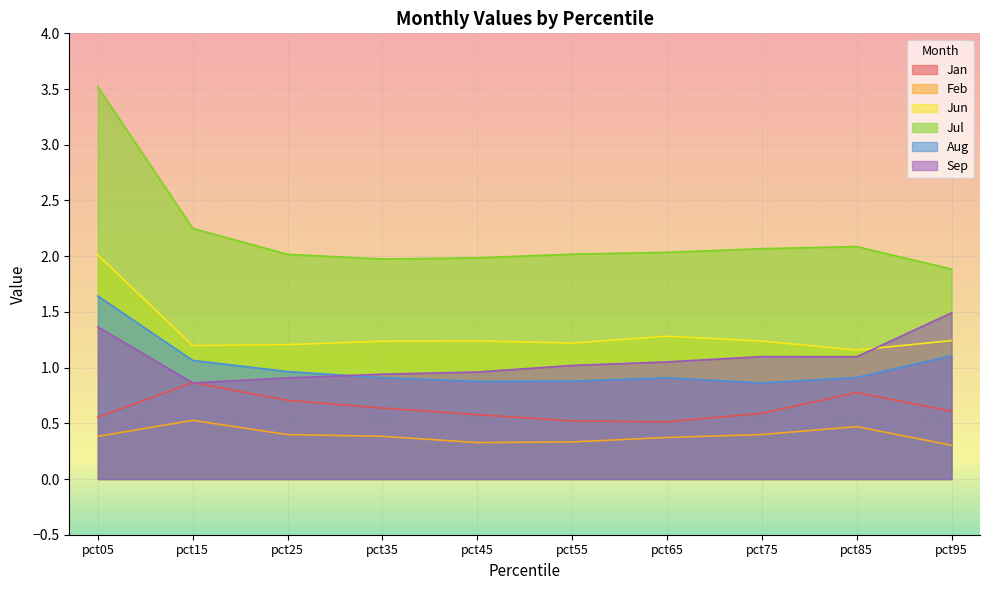

Reading right to left, transcribe all the data shown in this chart.

Jan: pct95=0.6	pct85=0.8	pct75=0.6	pct65=0.5	pct55=0.5	pct45=0.6	pct35=0.6	pct25=0.7	pct15=0.9	pct05=0.6
Feb: pct95=0.3	pct85=0.5	pct75=0.4	pct65=0.4	pct55=0.3	pct45=0.3	pct35=0.4	pct25=0.4	pct15=0.5	pct05=0.4
Jun: pct95=1.2	pct85=1.2	pct75=1.2	pct65=1.3	pct55=1.2	pct45=1.2	pct35=1.2	pct25=1.2	pct15=1.2	pct05=2.0
Jul: pct95=1.9	pct85=2.1	pct75=2.1	pct65=2.0	pct55=2.0	pct45=2.0	pct35=2.0	pct25=2.0	pct15=2.2	pct05=3.5
Aug: pct95=1.1	pct85=0.9	pct75=0.9	pct65=0.9	pct55=0.9	pct45=0.9	pct35=0.9	pct25=1.0	pct15=1.1	pct05=1.6
Sep: pct95=1.5	pct85=1.1	pct75=1.1	pct65=1.1	pct55=1.0	pct45=1.0	pct35=0.9	pct25=0.9	pct15=0.9	pct05=1.4